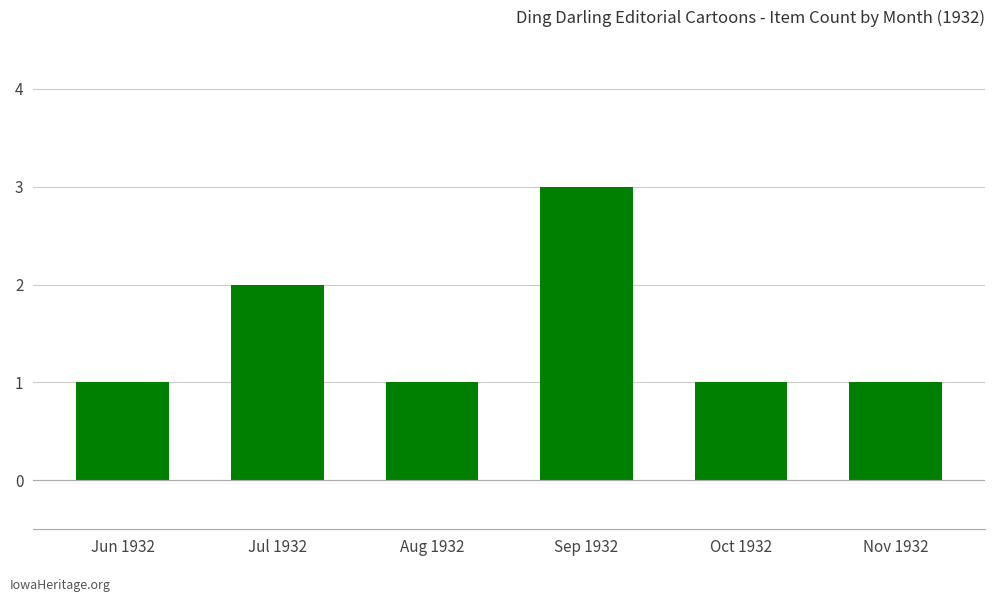

What is the sum of all values?

9